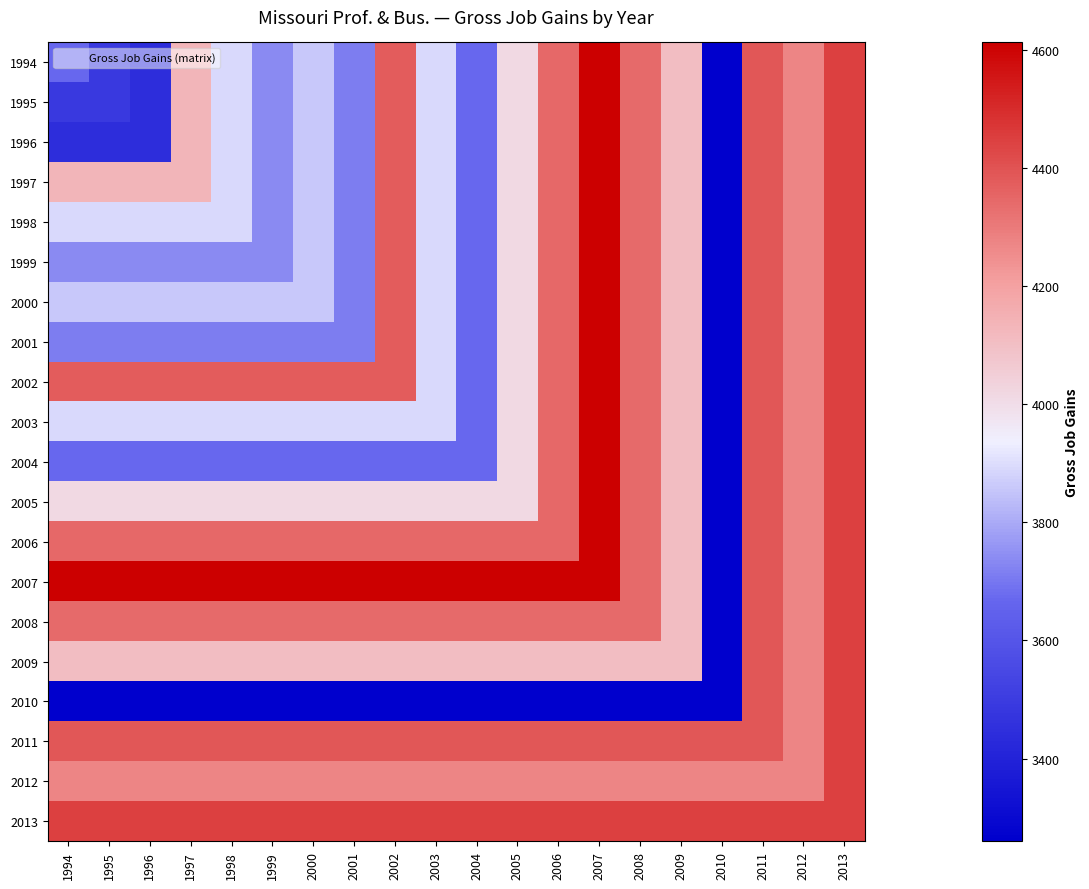

What is the minimum value shown in the chart?

3260